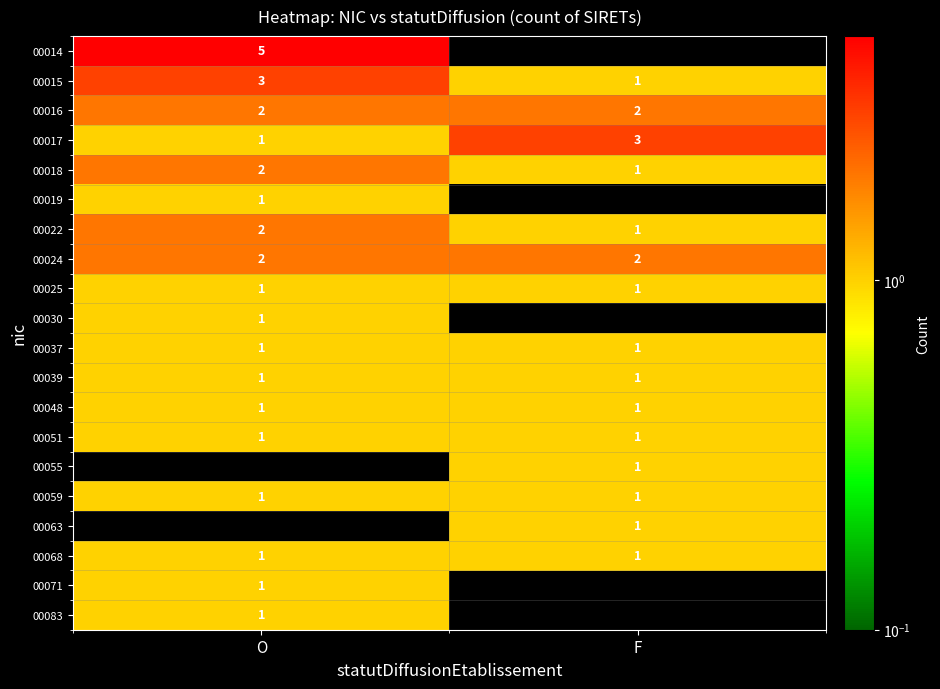

Read the 00022 value at F.

1